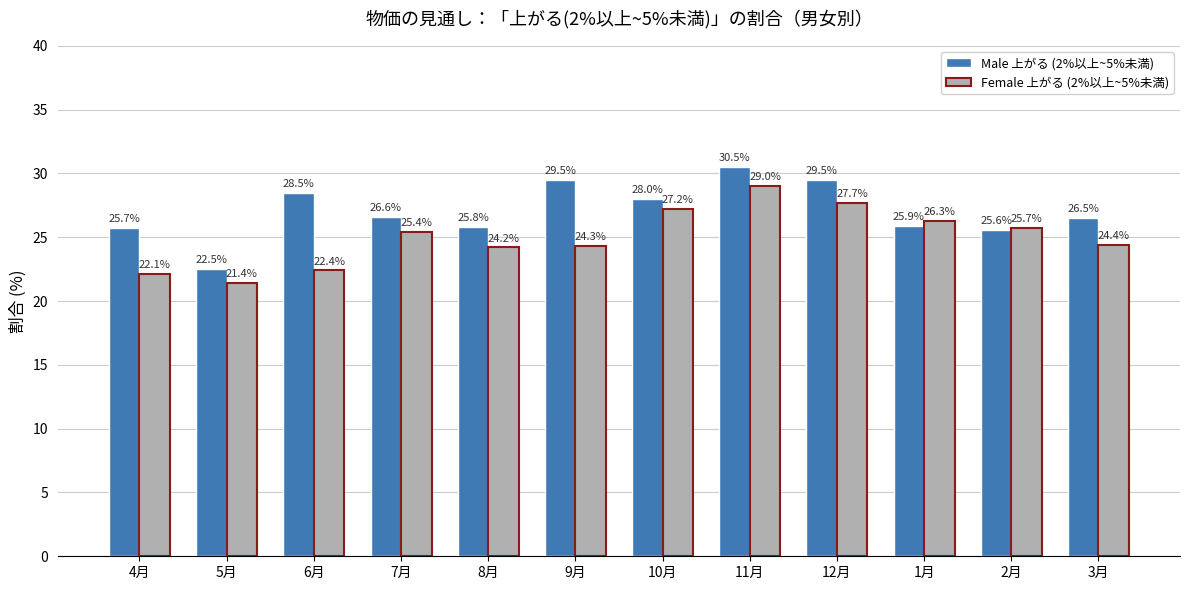

True or false: Male 上がる (2%以上~5%未満) has a value of 25.6 at 2月.

True